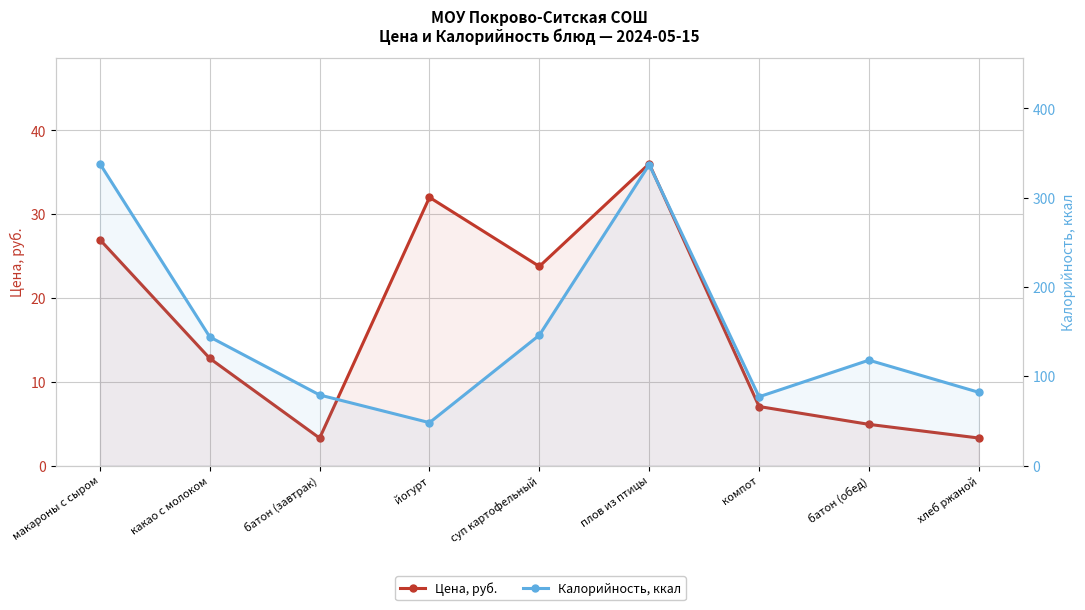

What are all the series names shown in the legend?

Цена, руб., Калорийность, ккал